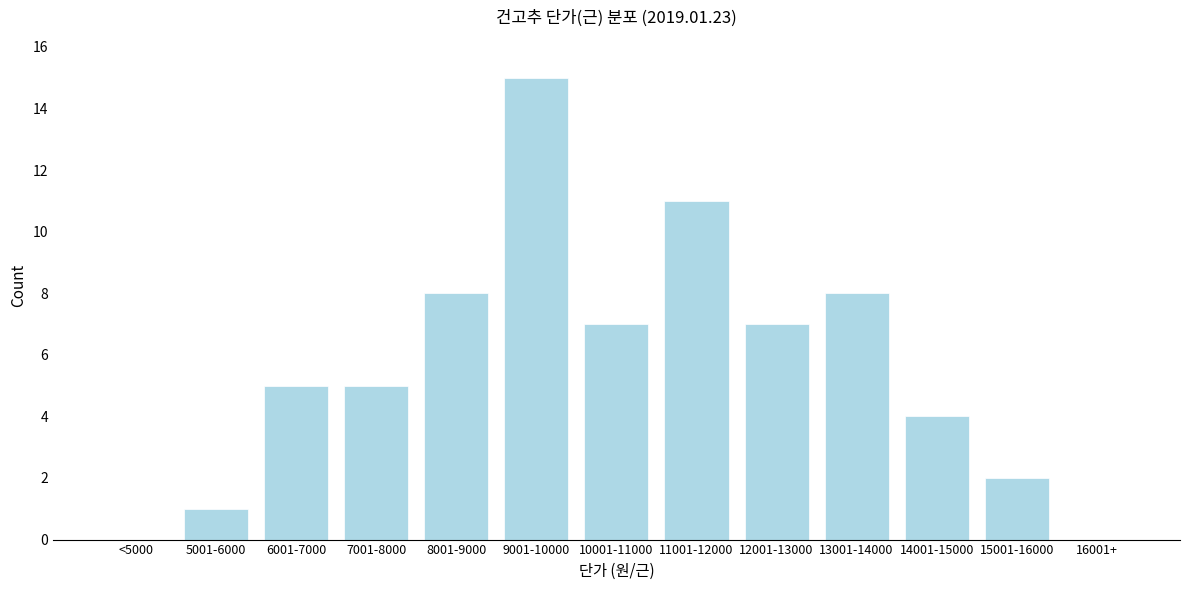

Reading left to right, what are all the values shown in this chart?

<5000=0	5001-6000=1	6001-7000=5	7001-8000=5	8001-9000=8	9001-10000=15	10001-11000=7	11001-12000=11	12001-13000=7	13001-14000=8	14001-15000=4	15001-16000=2	16001+=0